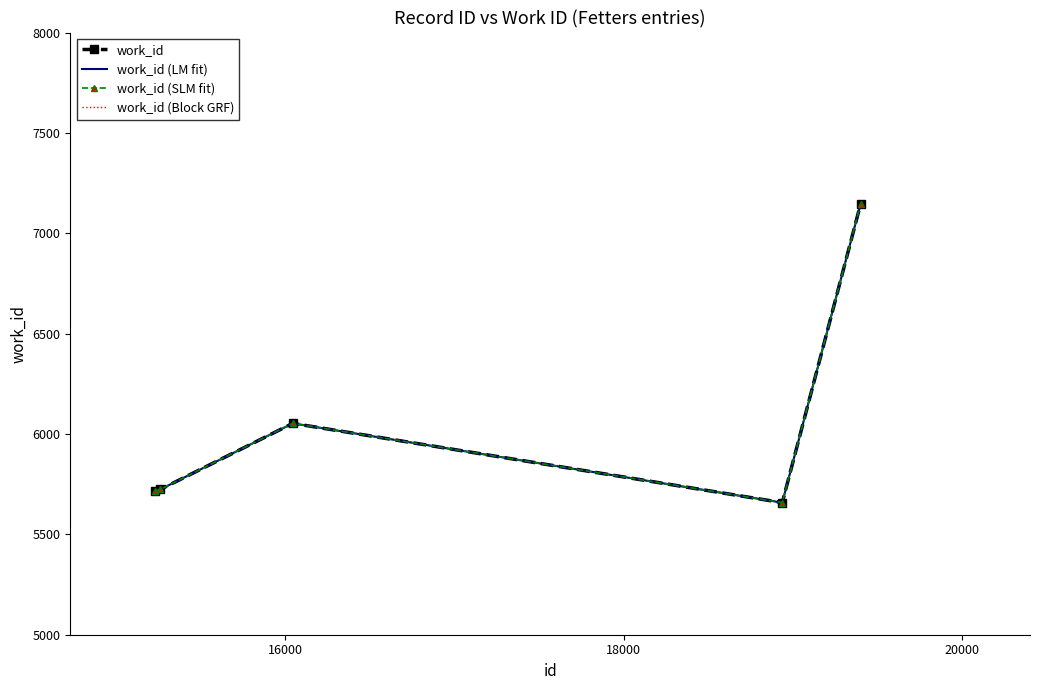

What is the value of the work_id (Block GRF) point at the 5th from the left?

7147